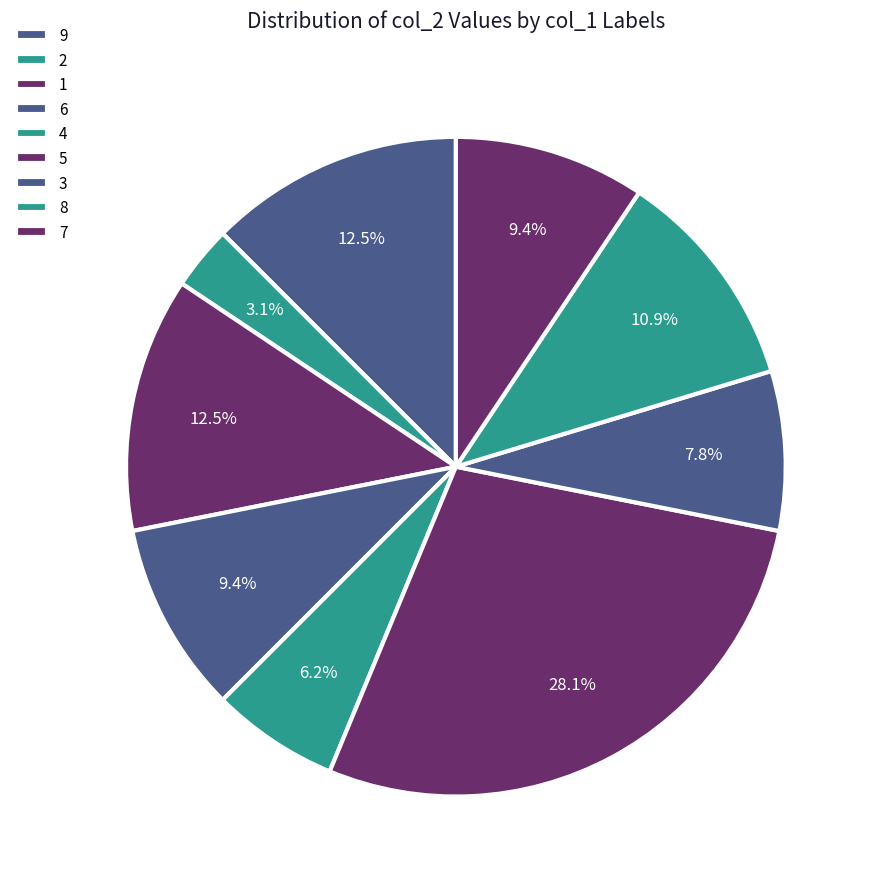

How many slices are in this pie chart?

9